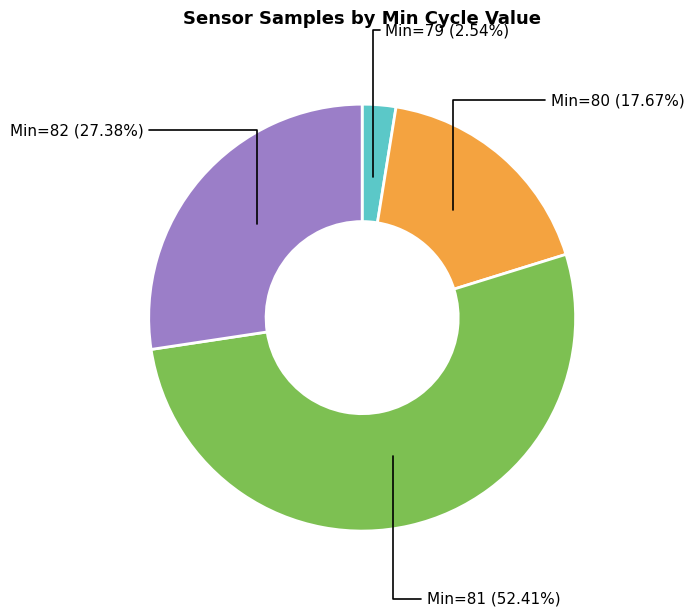

Is there a majority slice in this chart?

Yes